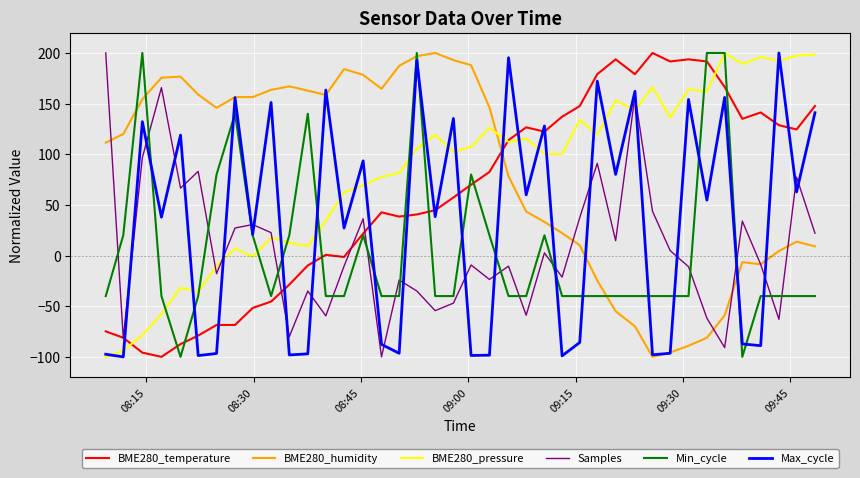

After their last crossing, which series has the higher values: BME280_pressure or Samples?

BME280_pressure